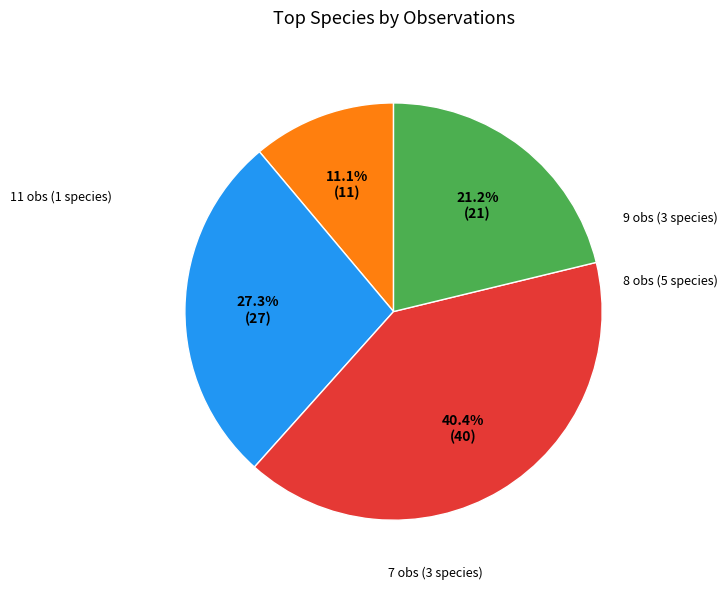

Does any single category account for the majority?

No